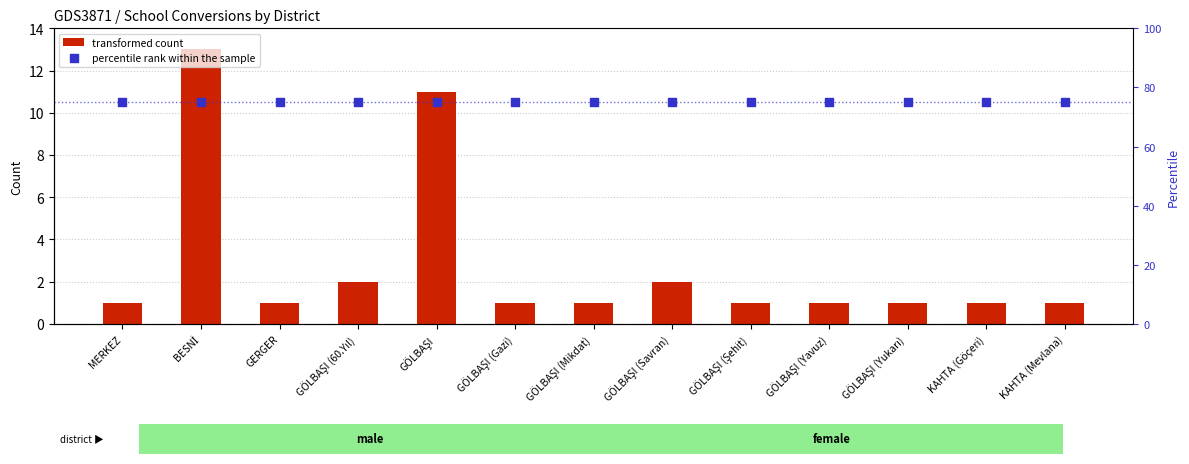

Is the value of transformed count at BESNİ greater than the value of percentile rank within the sample at GÖLBAŞI (Savran)?

No